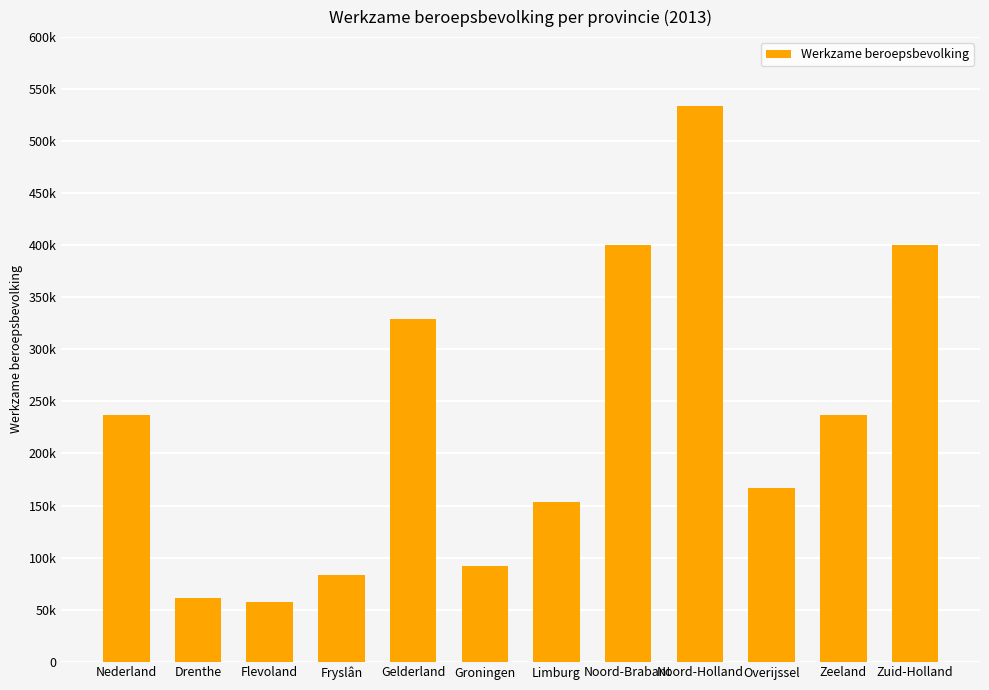

Where is the data nearest to the value 295500?

Gelderland